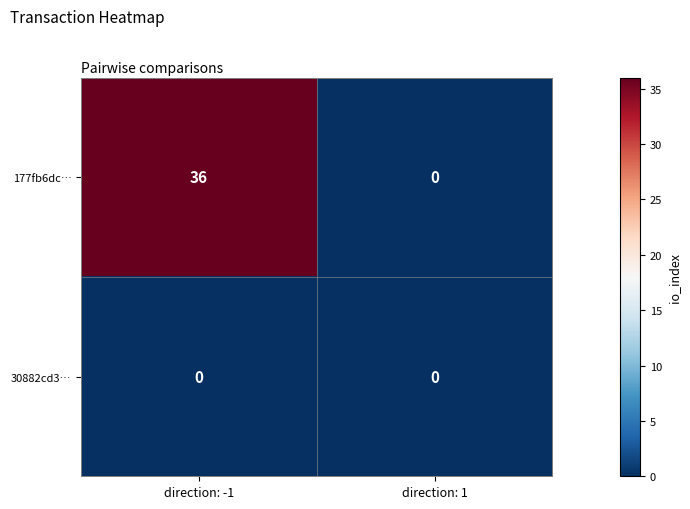

What is the total value across all series at direction: -1?

36